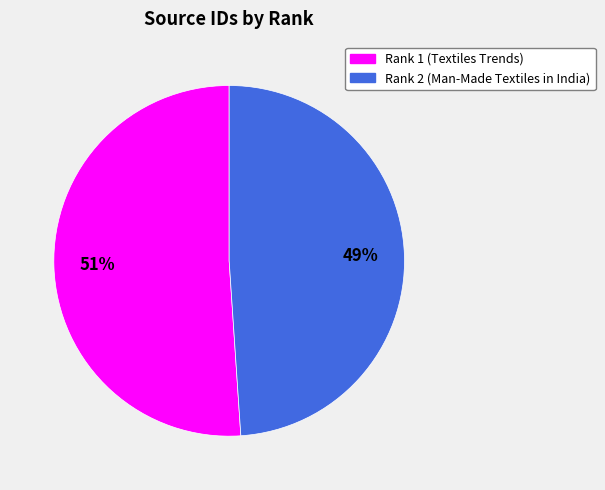

What is the smallest slice in the pie chart?

Rank 2 (Man-Made Textiles in India)